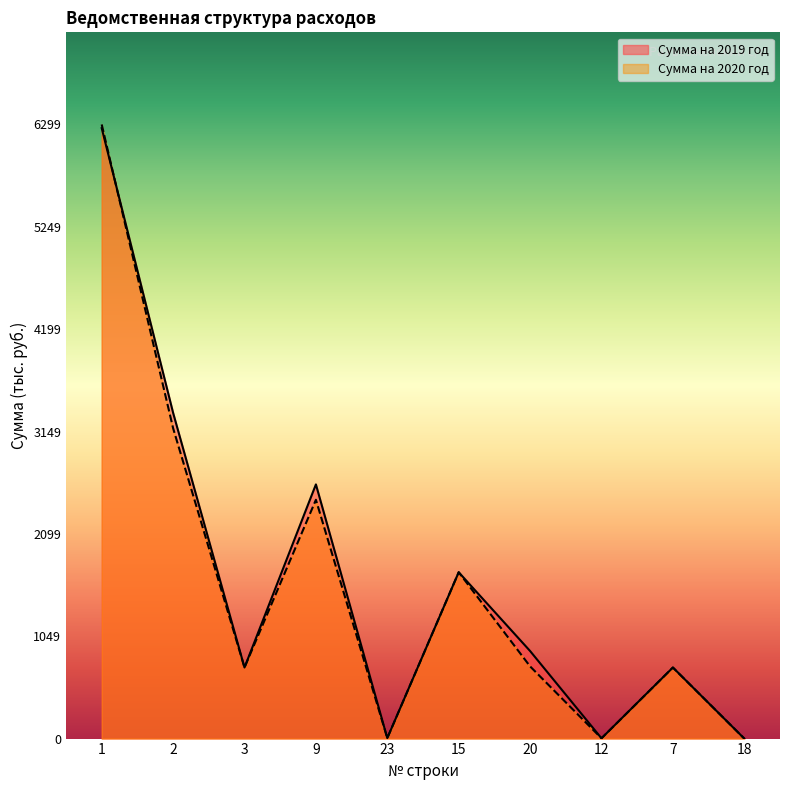

What is the label of the 6th point from the left?

15